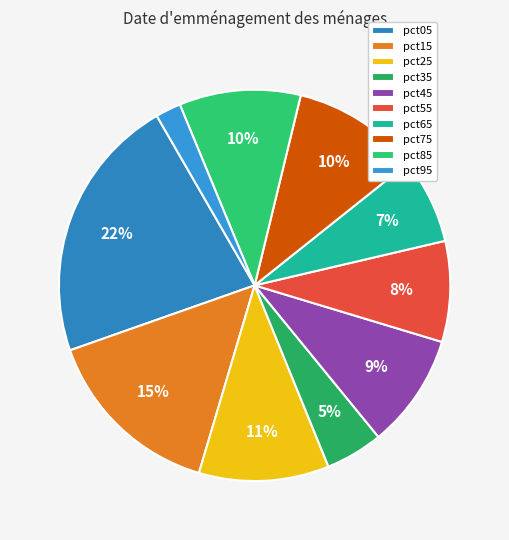

Is it true that pct25 is 11% of the pie?

True